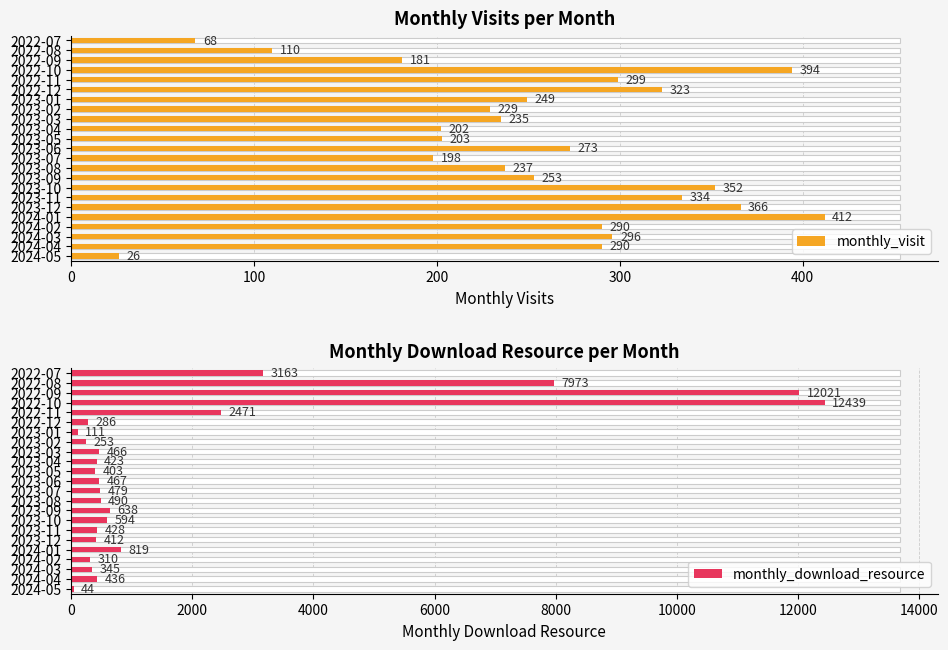

How many bars are there in each group?

2